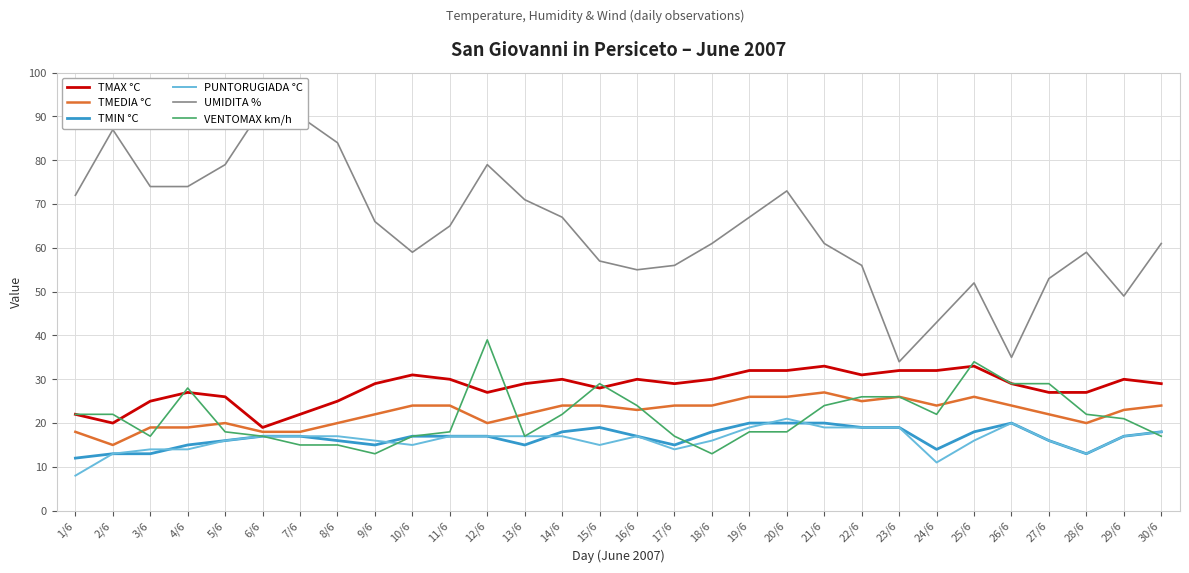

What is the label of the 9th point from the left?

9/6